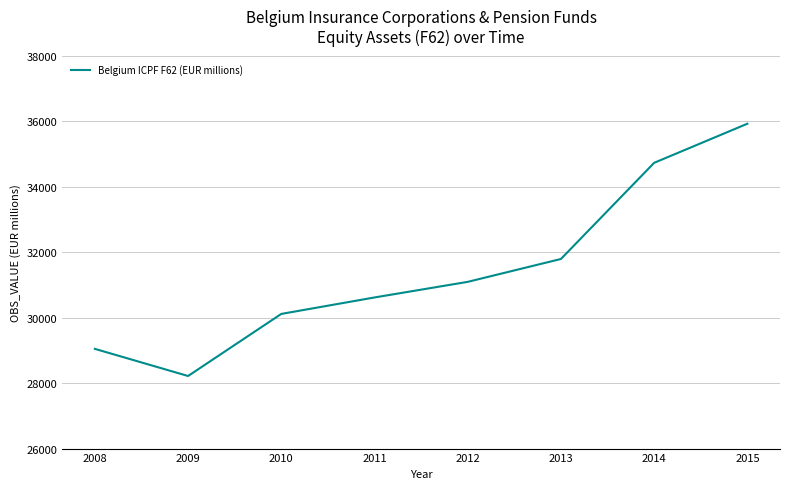

Reading right to left, transcribe all the data shown in this chart.

2015=35923.6	2014=34729.2	2013=31791.9	2012=31093.1	2011=30616.3	2010=30113.6	2009=28217.1	2008=29046.6